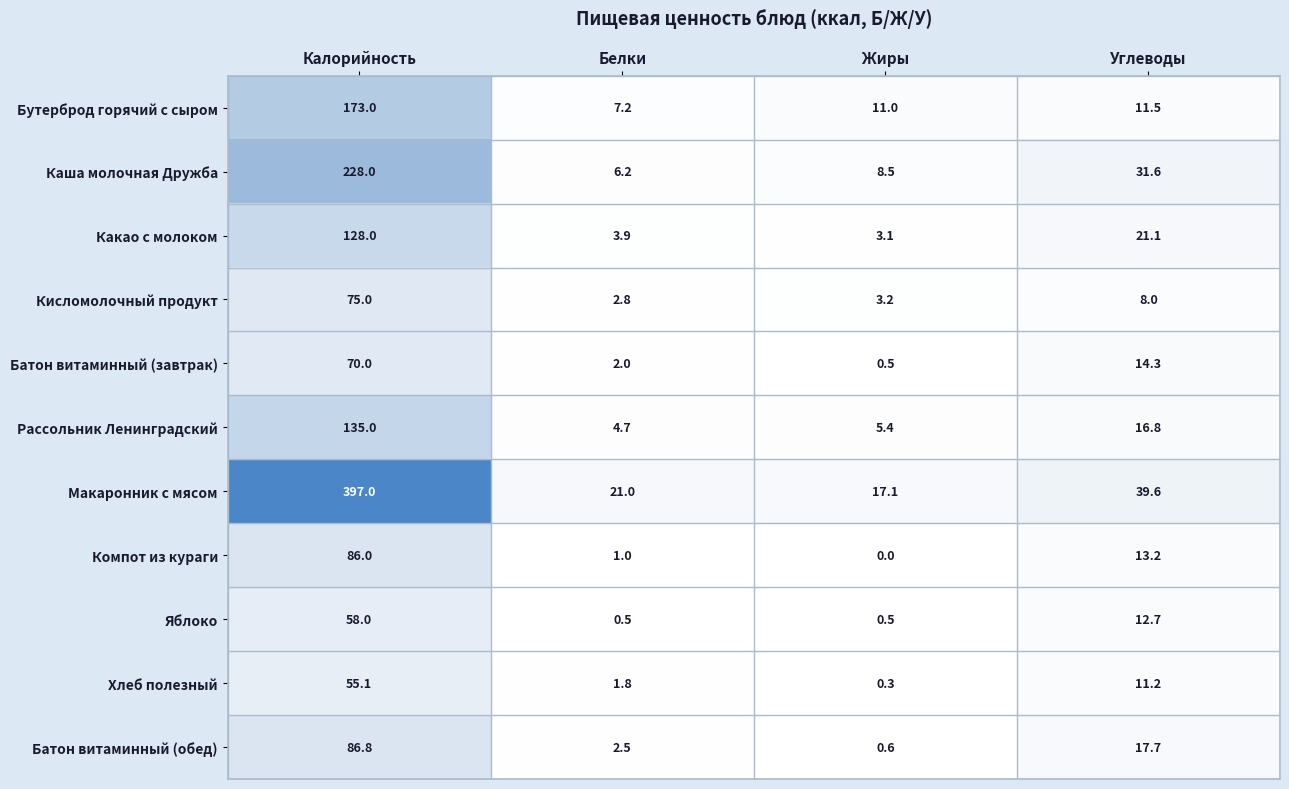

What is the difference between the highest and lowest values at Белки?

20.5